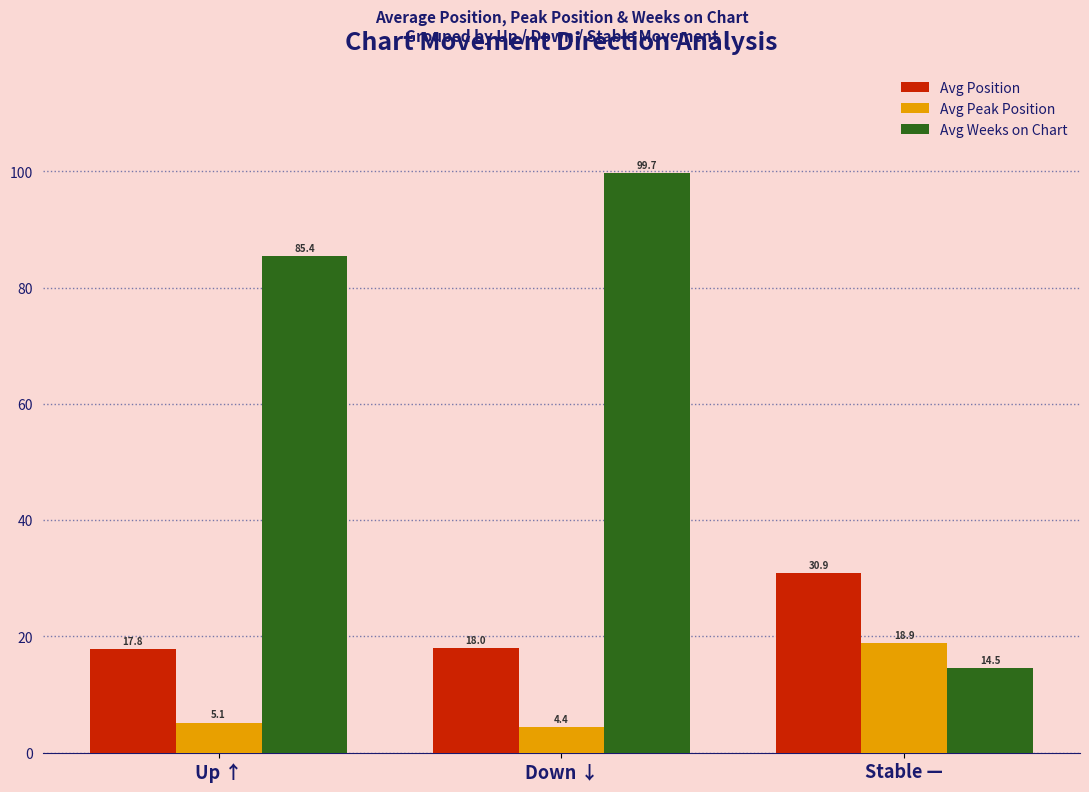

Is it true that Avg Position equals 23.8 at Up ↑?

False